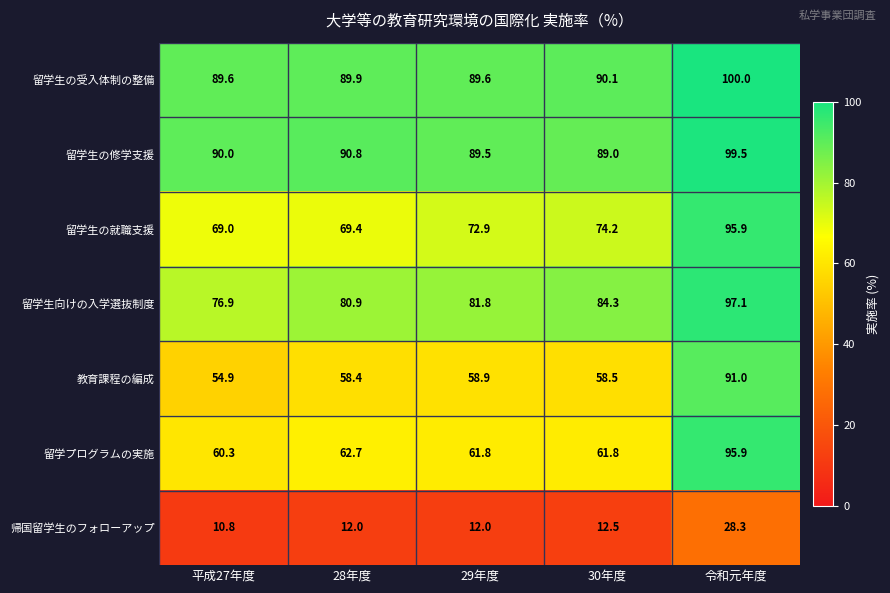

How many categories are shown in the chart?

5